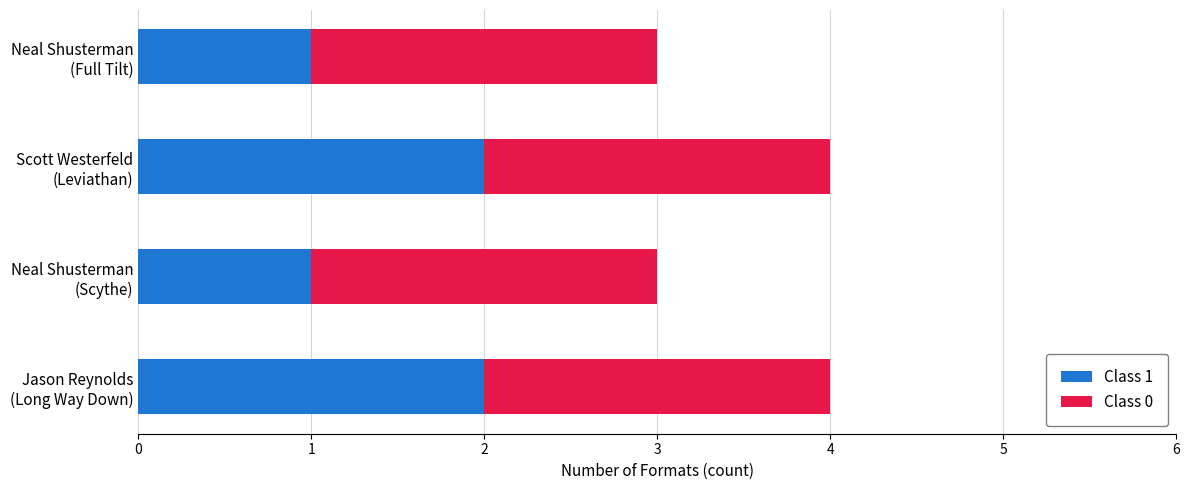

What is the difference between the maximum and minimum values in the Class 1 series?

1